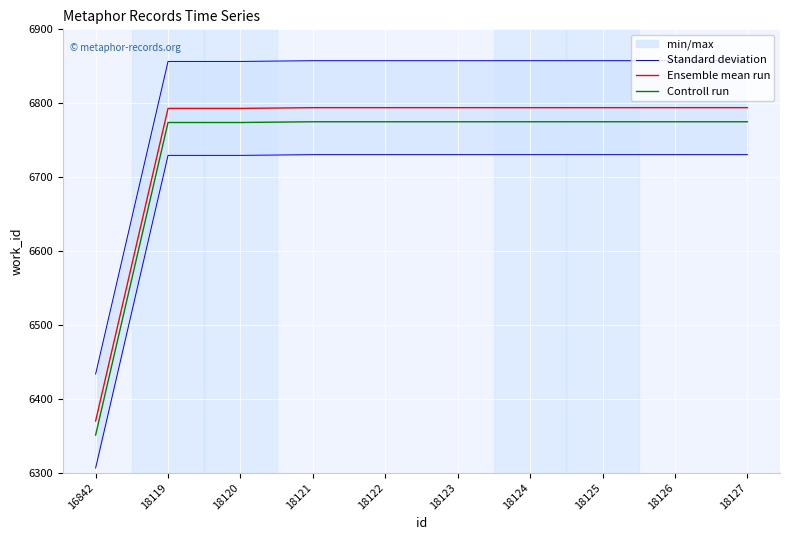

True or false: Ensemble mean run and Standard deviation cross at least once.

False